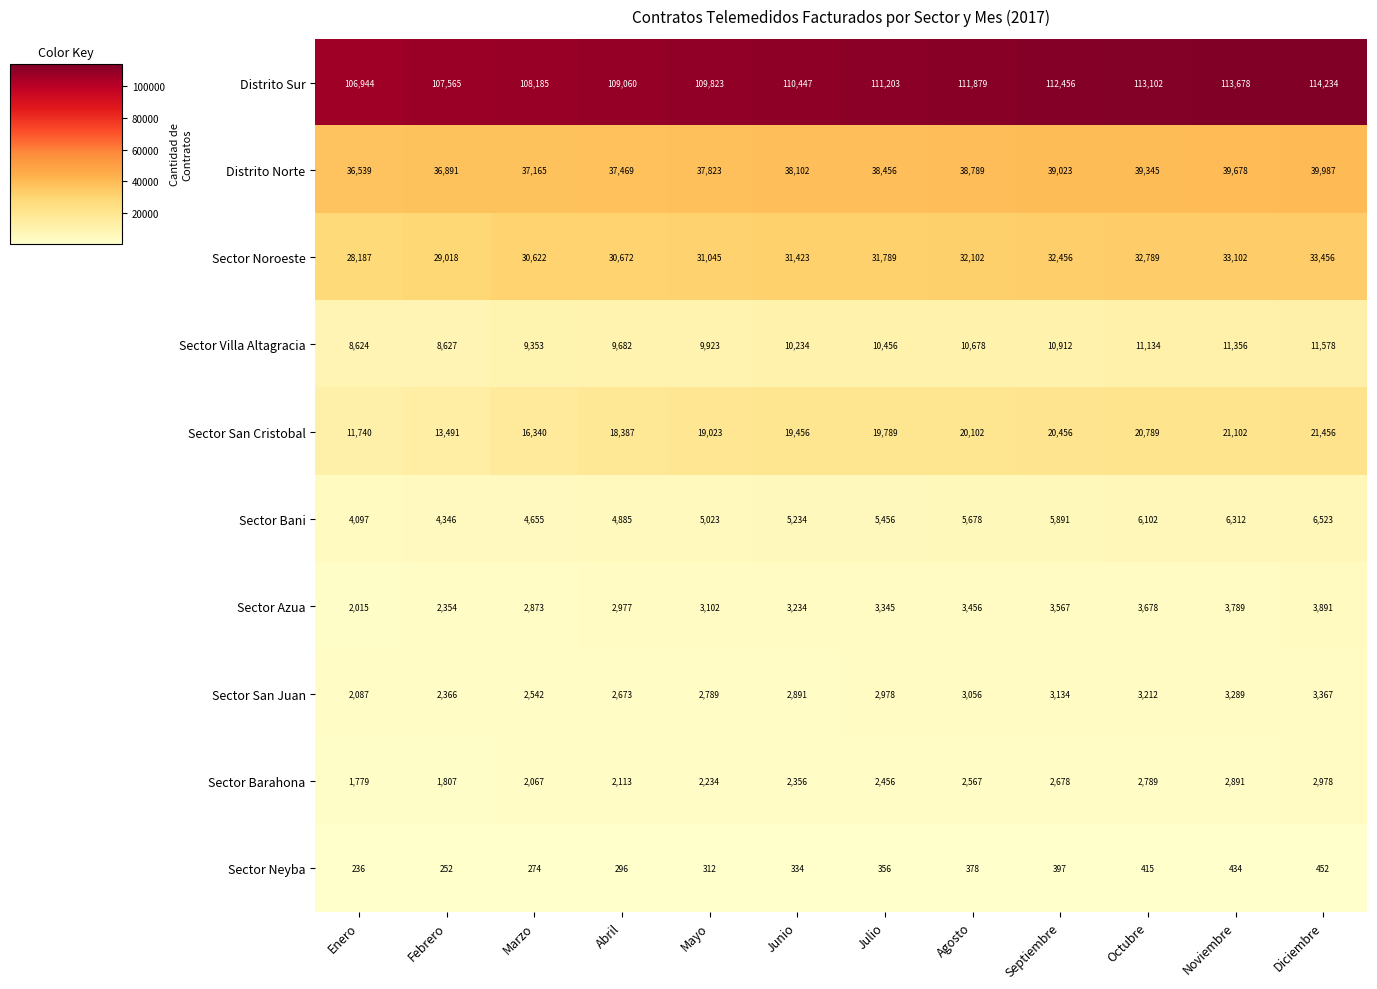

What is the difference between the maximum and minimum values in the Sector Noroeste series?

5269